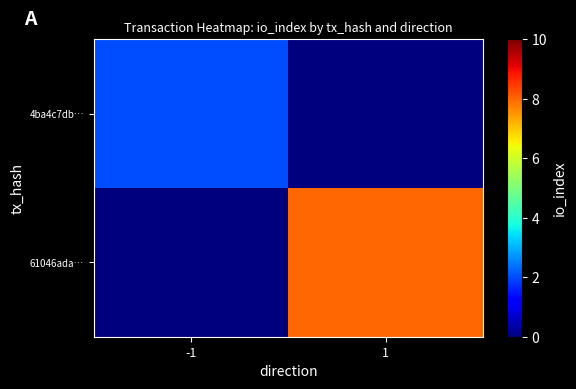

Rank the series by their maximum value, from highest to lowest.

61046ada…, 4ba4c7db…